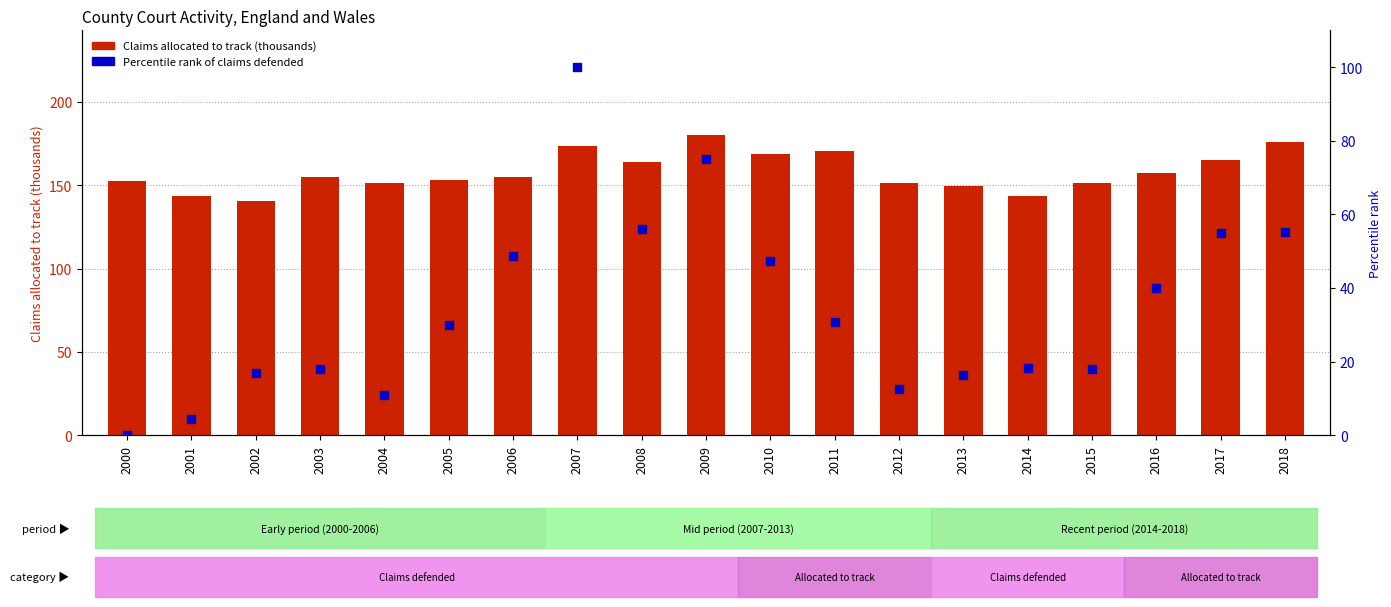

At which category is the sum across all series the highest?

2007